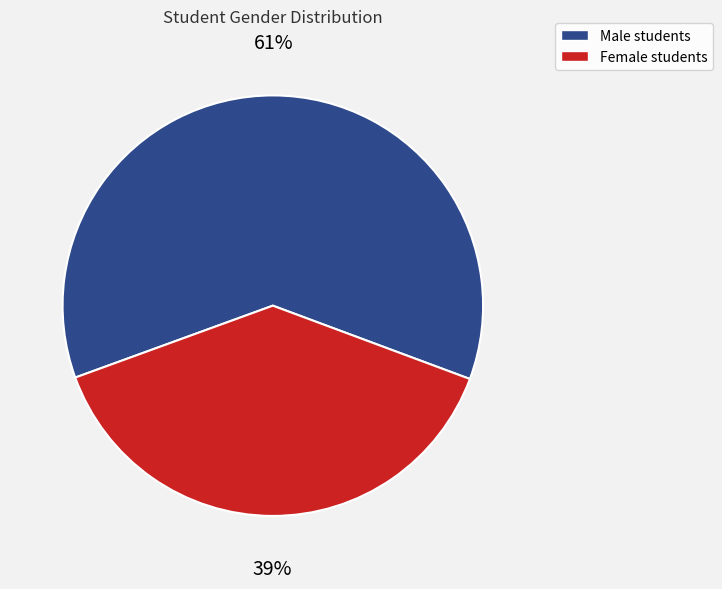

Is there a majority slice in this chart?

Yes